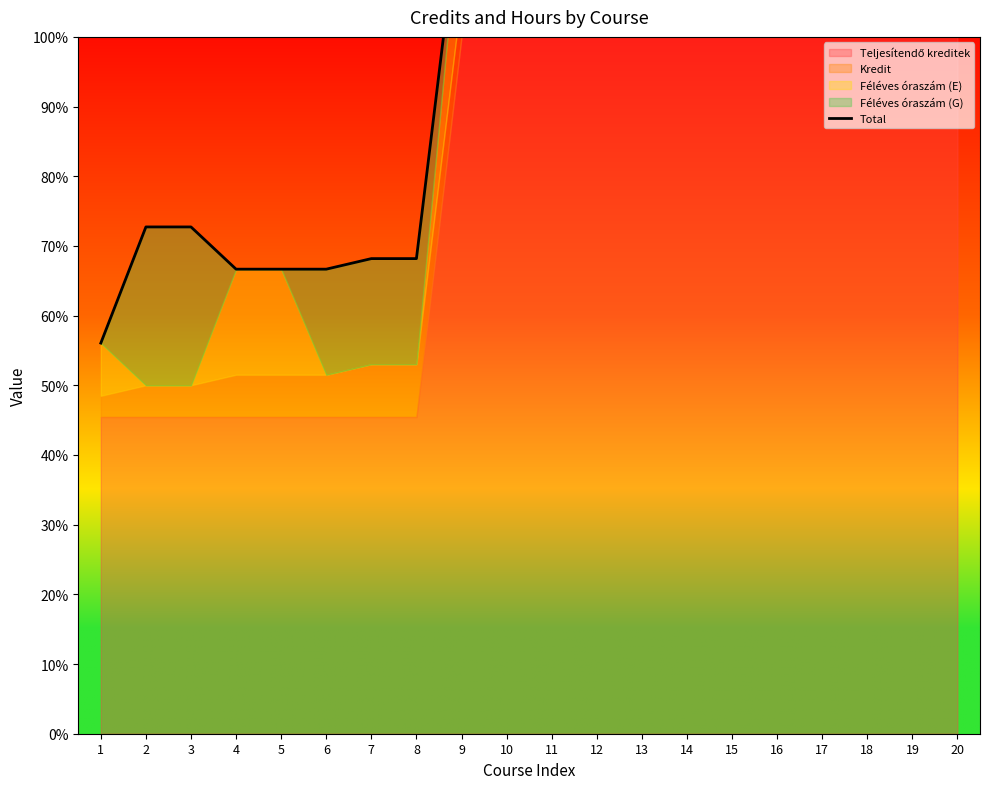

How many lines are shown in the chart?

1